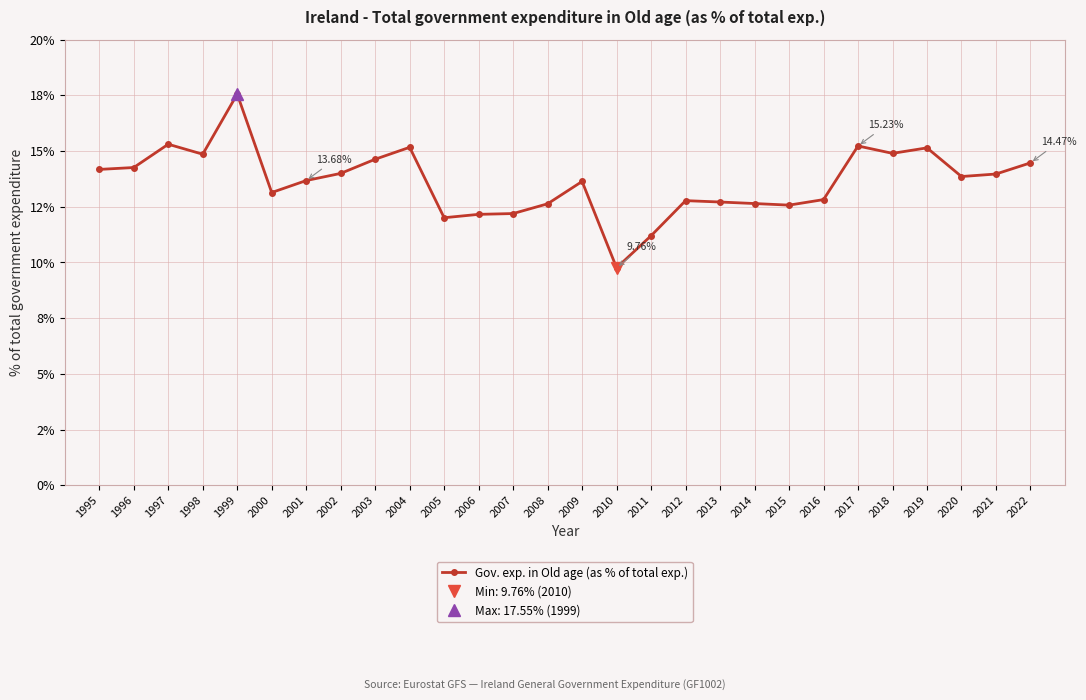

At which category does the data reach its first local peak?

1997